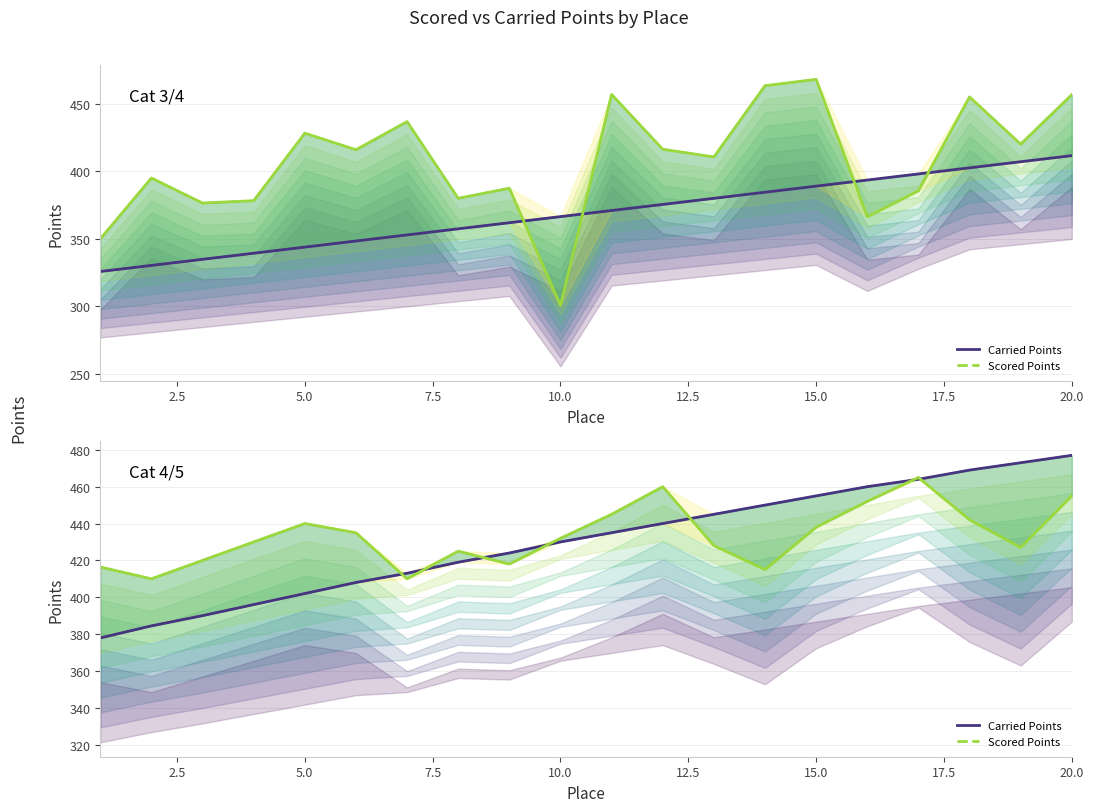

True or false: Scored Points (Cat 4/5) and Carried Points (Cat 3/4) intersect in this chart.

False